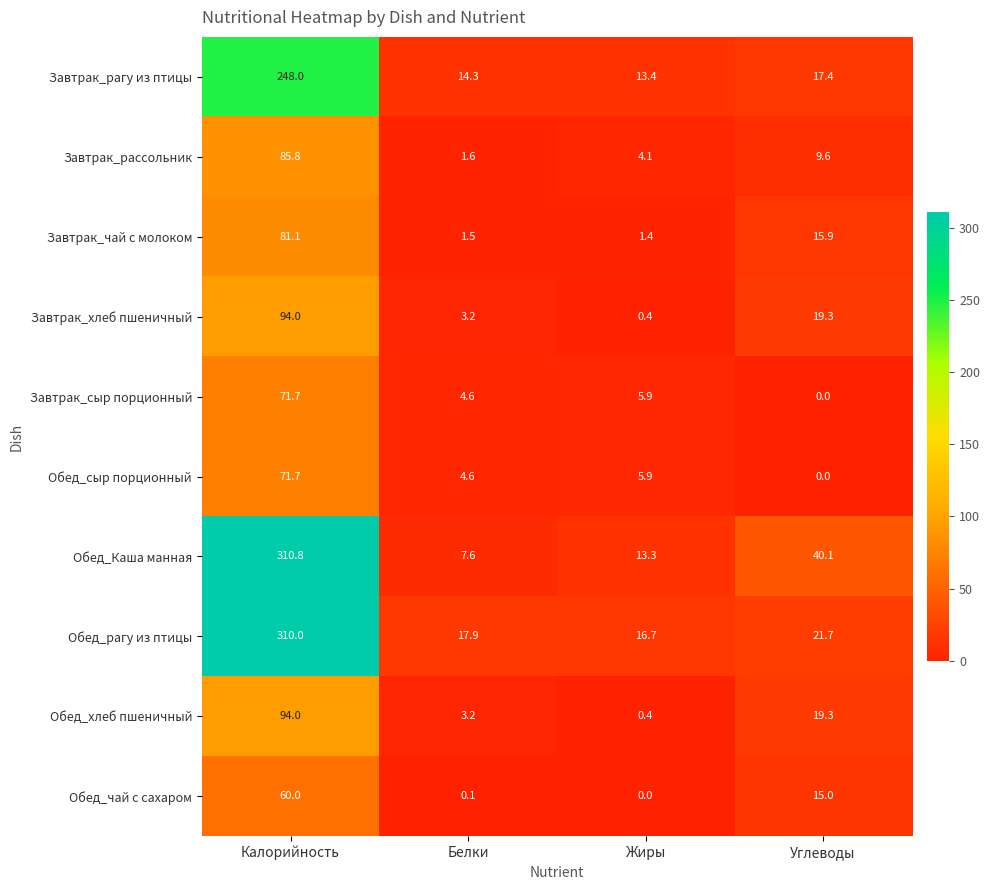

What is the total value across all series at Жиры?

61.5